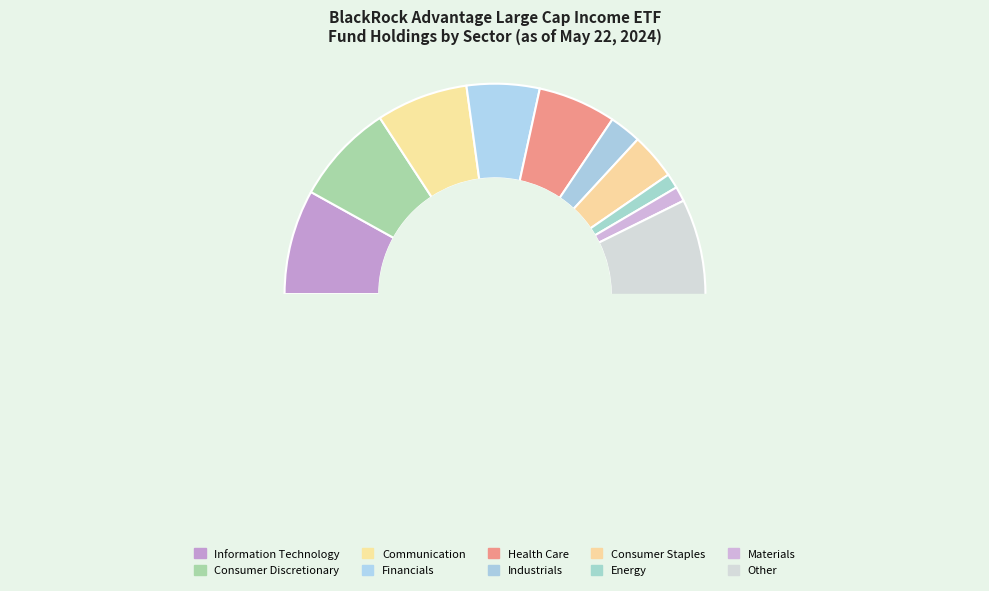

To the nearest percent, what is the average slice percentage?

10%